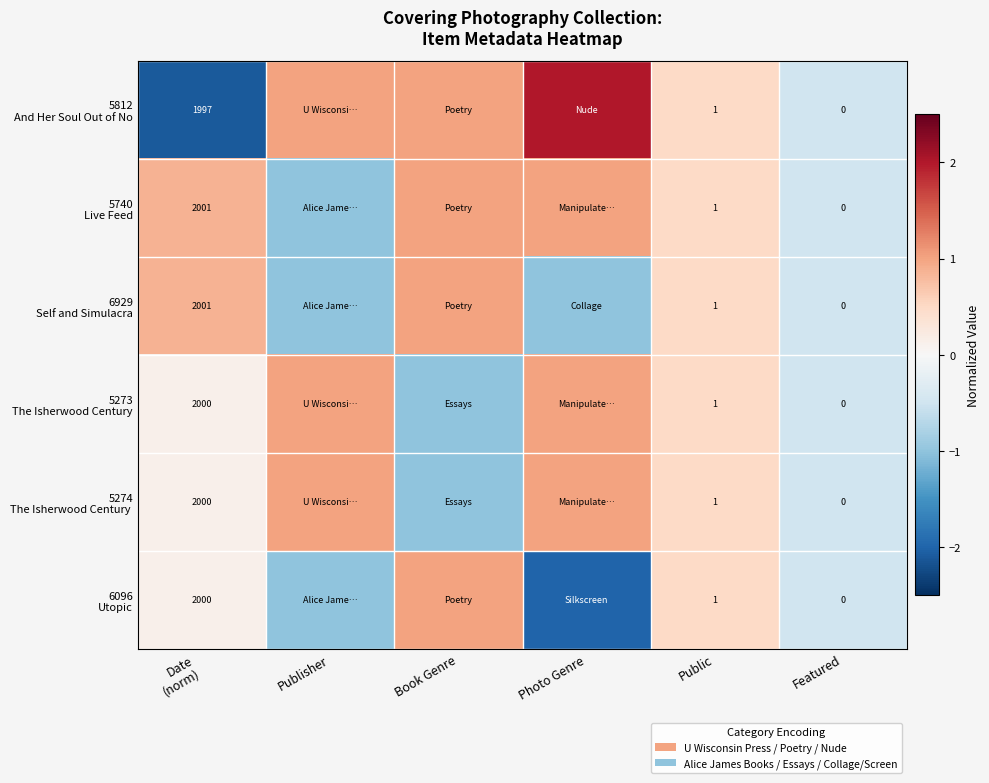

Rank the categories by 5740 Live Feed value from highest to lowest.

Book Genre, Photo Genre, Date (norm), Public, Featured, Publisher